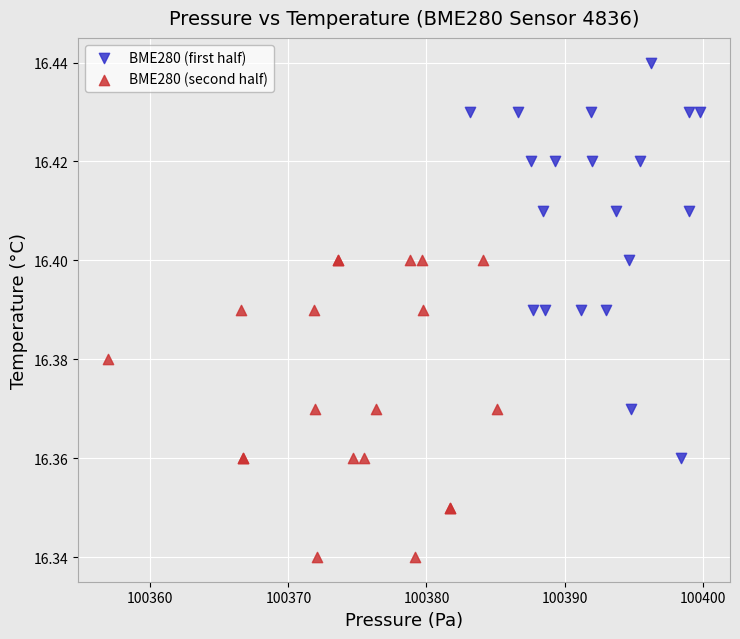

What are all the series names shown in the legend?

BME280 (first half), BME280 (second half)